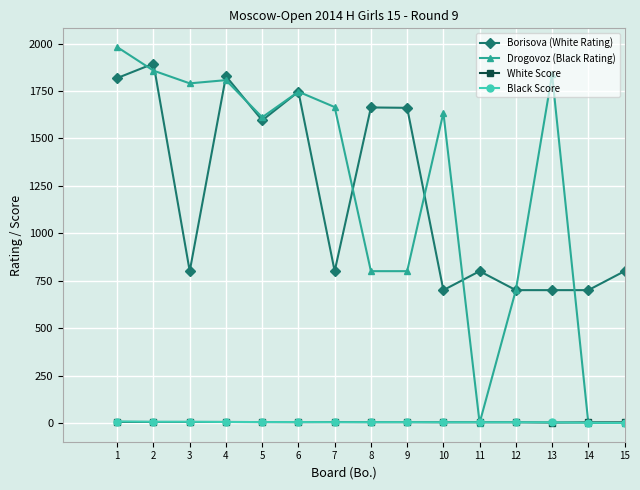

Which series changed the most between 7 and 12?

Drogovoz (Black Rating)